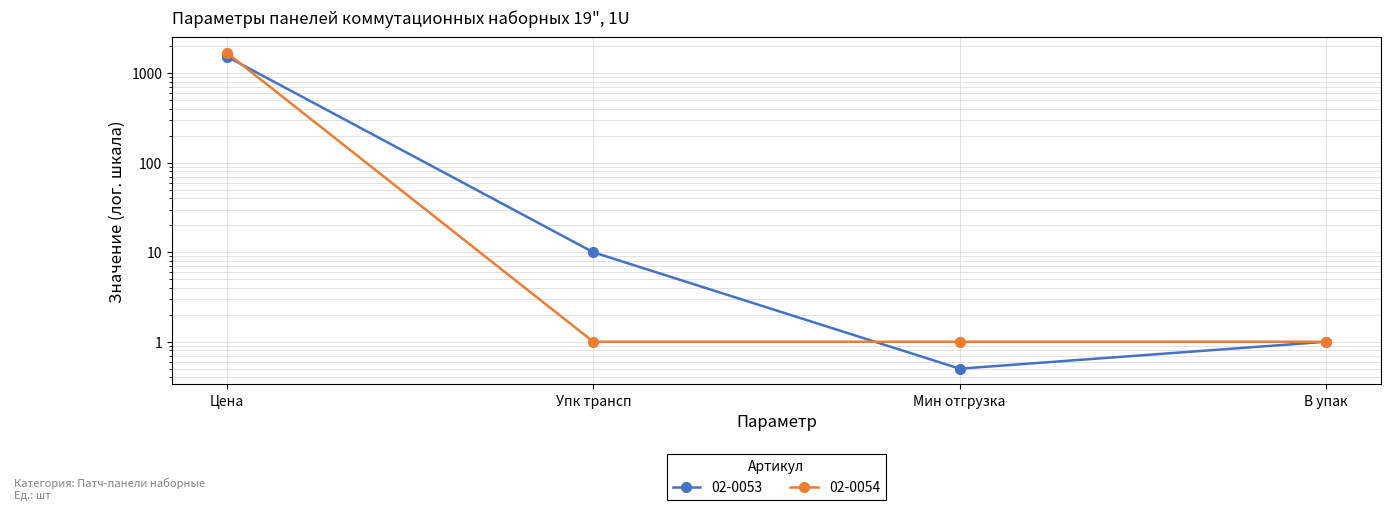

What is the smallest value displayed?

0.5